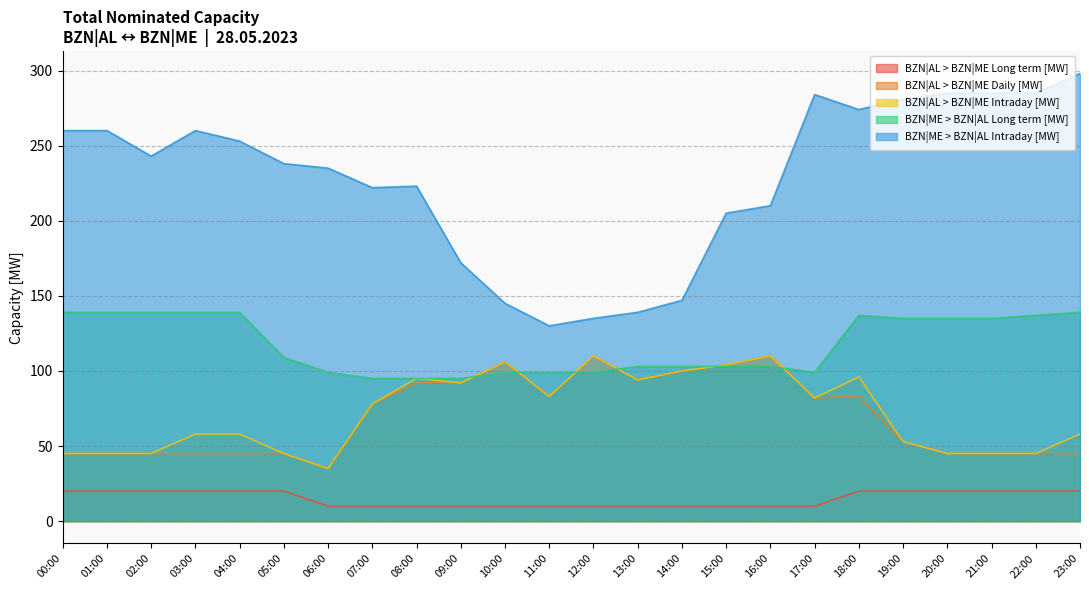

Which series has the largest total across all categories?

BZN|ME > BZN|AL Intraday [MW]